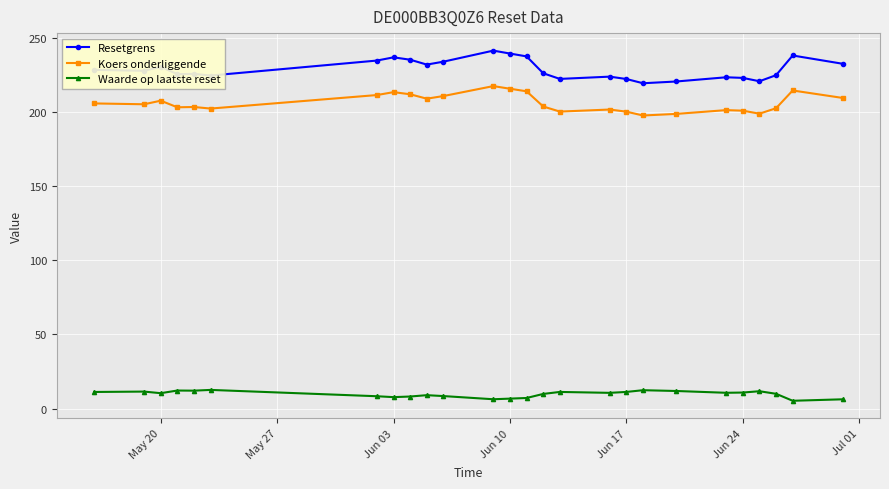

What is the maximum value shown in the chart?

241.4